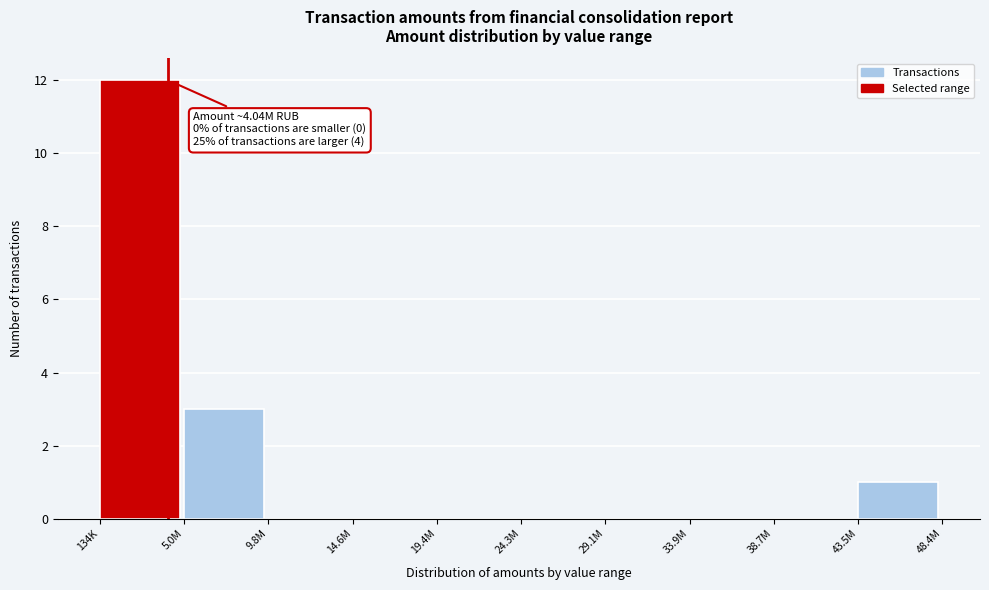

Reading left to right, what are all the values shown in this chart?

134K=12	5.0M=3	9.8M=0	14.6M=0	19.4M=0	24.3M=0	29.1M=0	33.9M=0	38.7M=0	43.5M=1